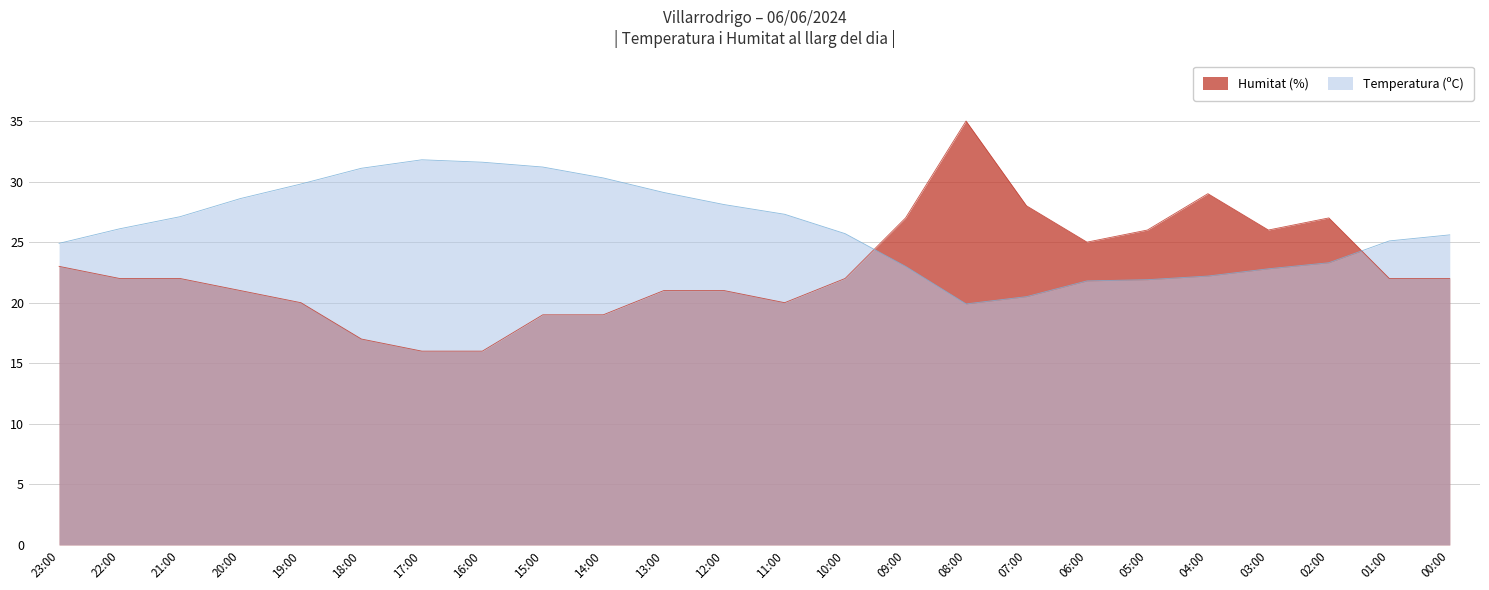

What is the label of the 5th point from the right?

04:00